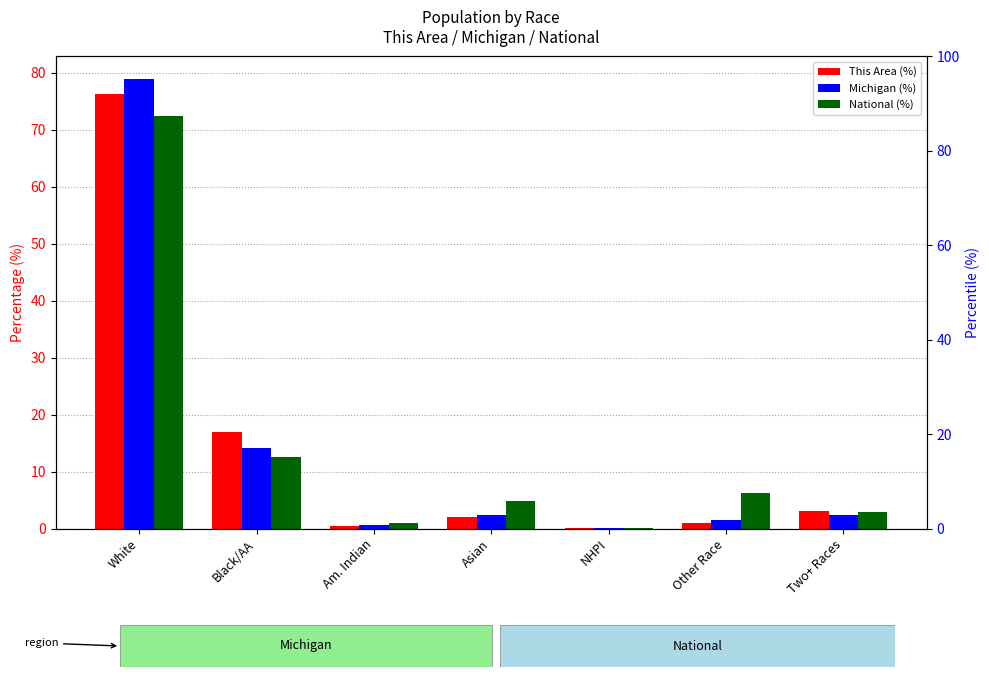

Are the bars horizontal?

No